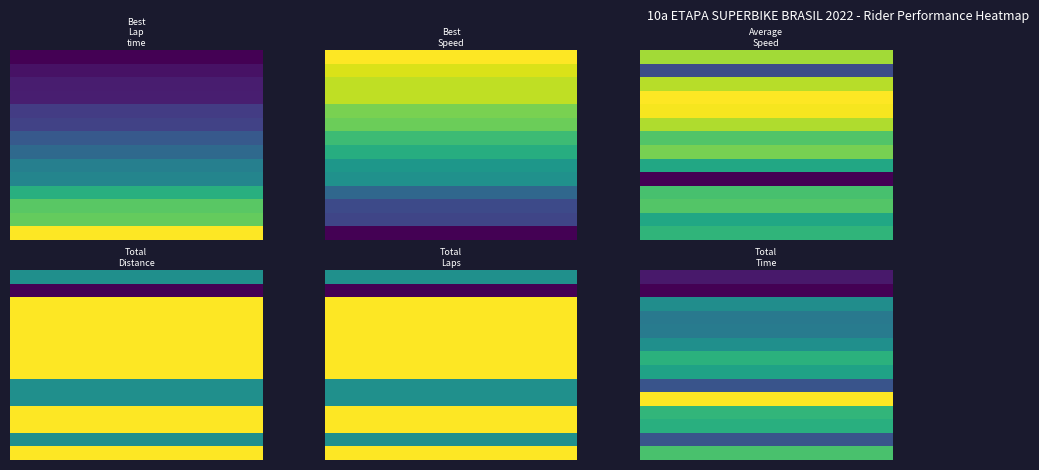

At how many categories does at least one series exceed 0?

7